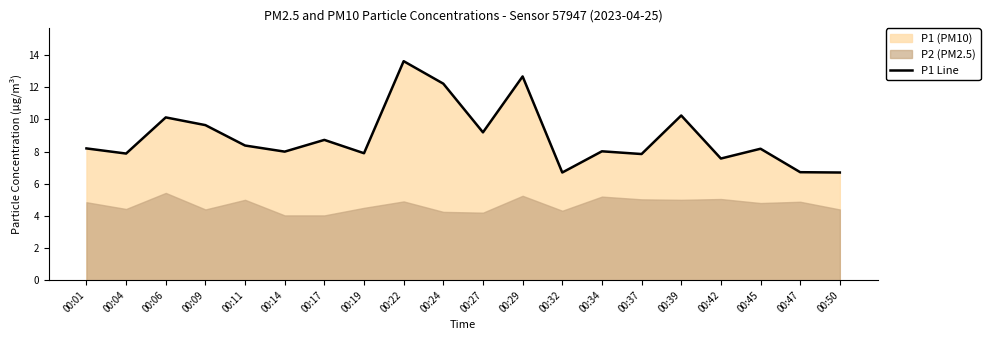

At which label does the data first exceed 8?

00:01